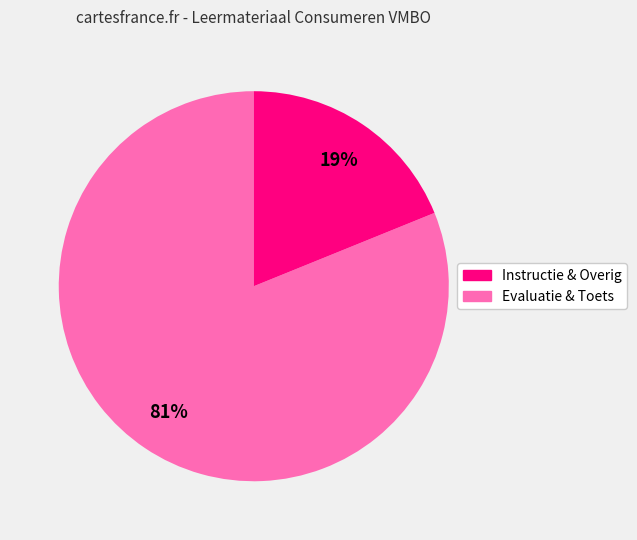

Is there any slice that represents more than half of the pie?

Yes